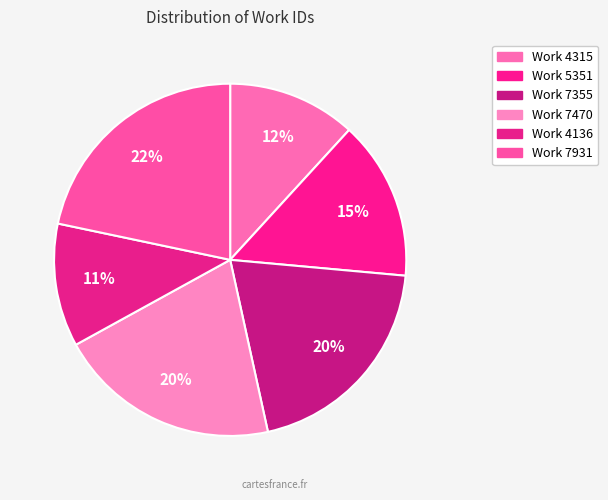

Is there a majority slice in this chart?

No